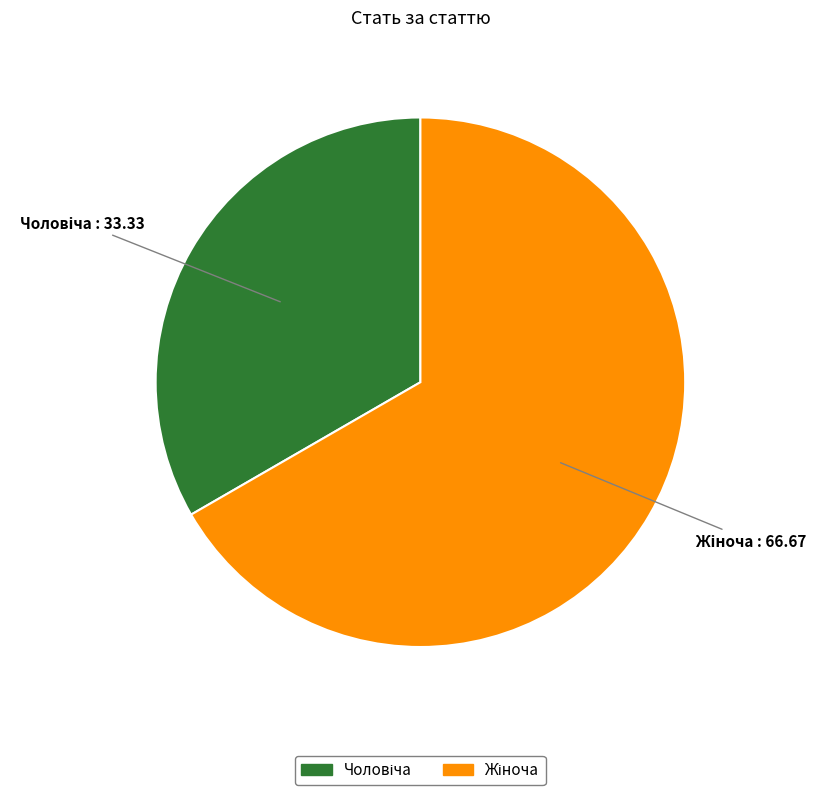

Does any single category account for the majority?

Yes